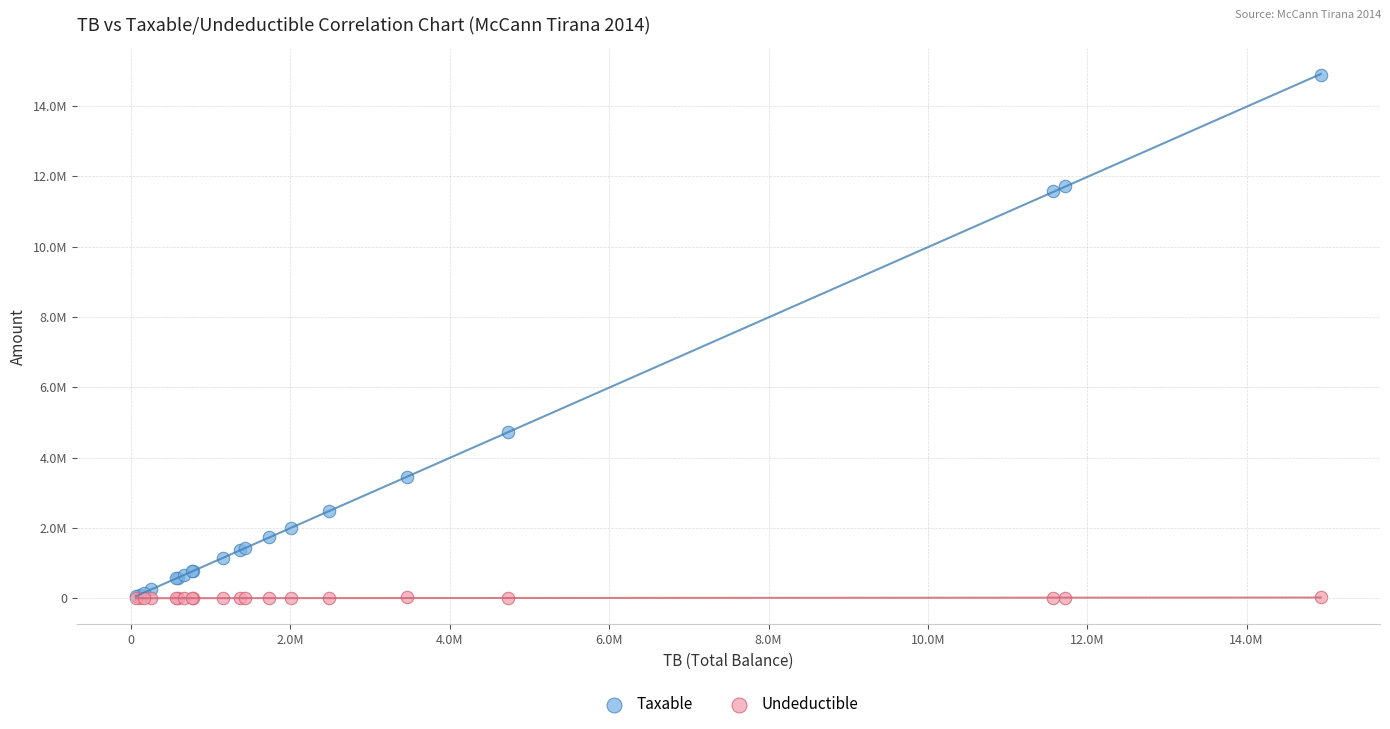

What are all the series names shown in the legend?

Taxable, Undeductible